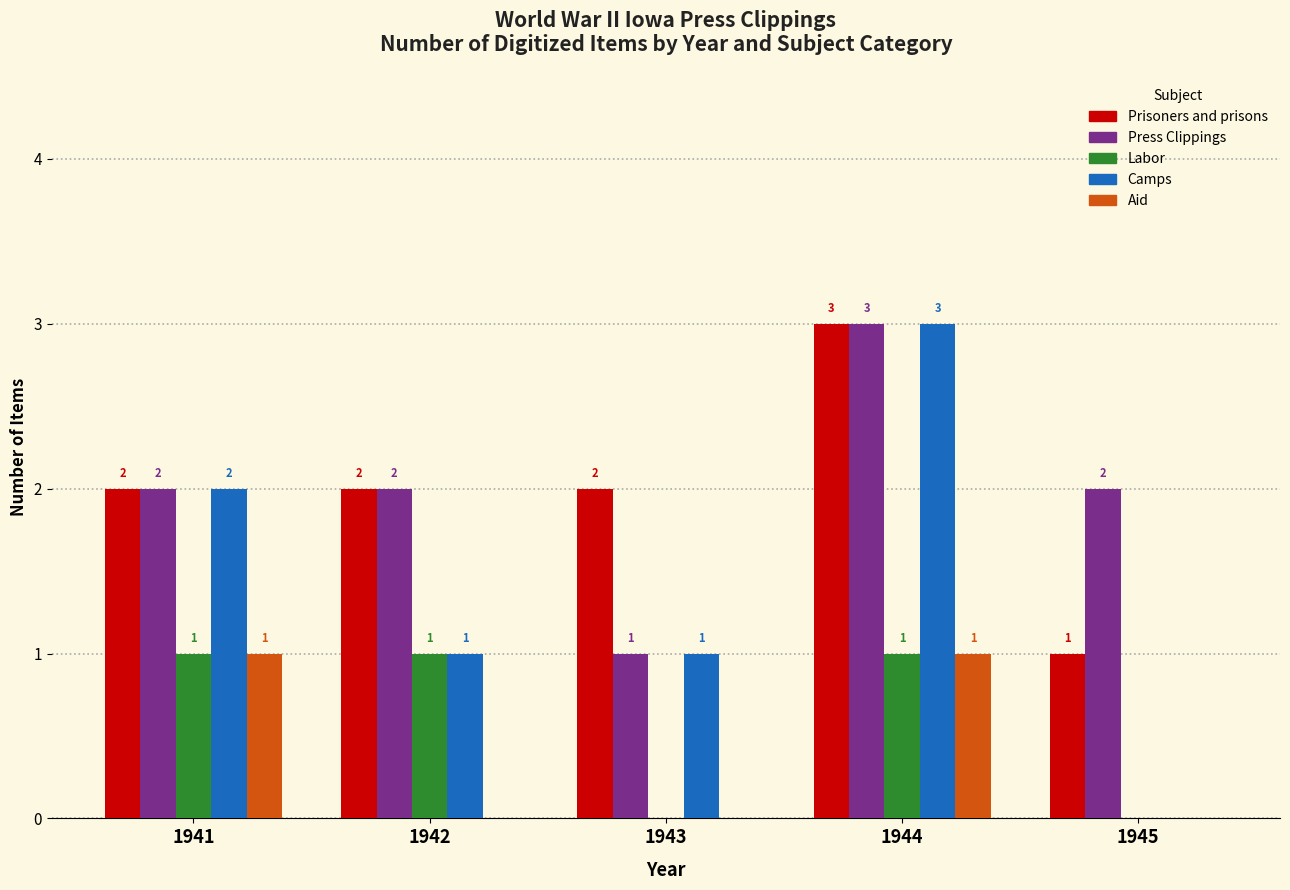

Reading left to right, extract all data points from this chart.

Prisoners and prisons: 2	2	2	3	1
Press Clippings: 2	2	1	3	2
Labor: 1	1	0	1	0
Camps: 2	1	1	3	0
Aid: 1	0	0	1	0